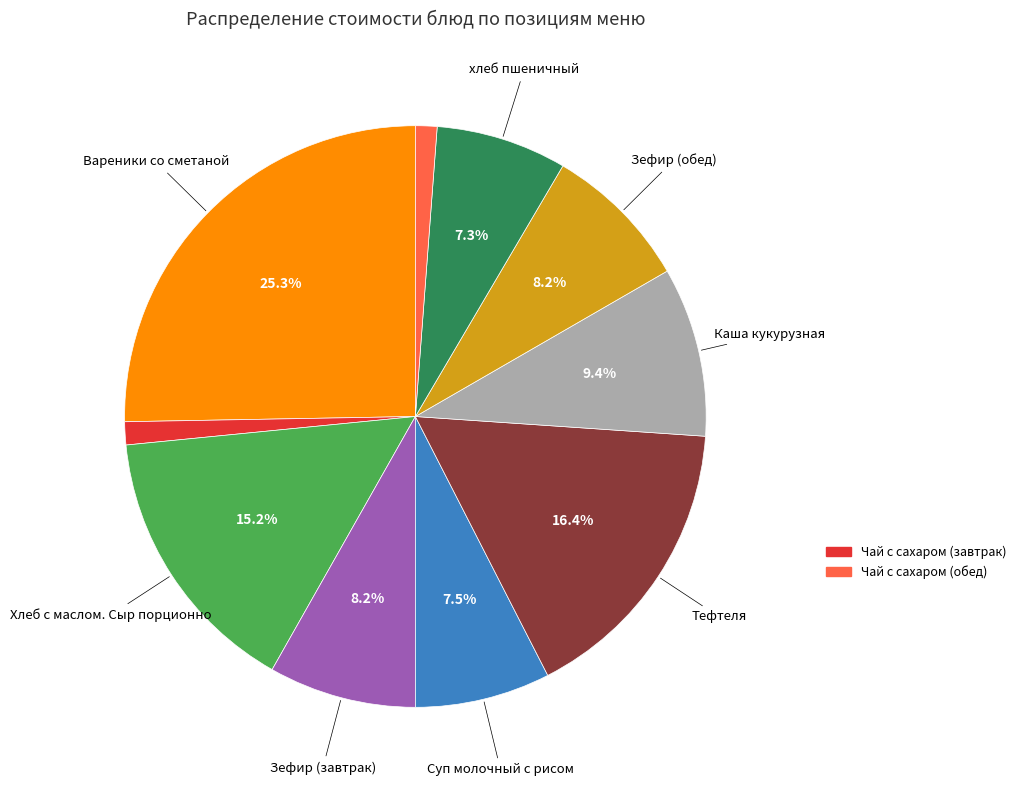

Is there a majority slice in this chart?

No